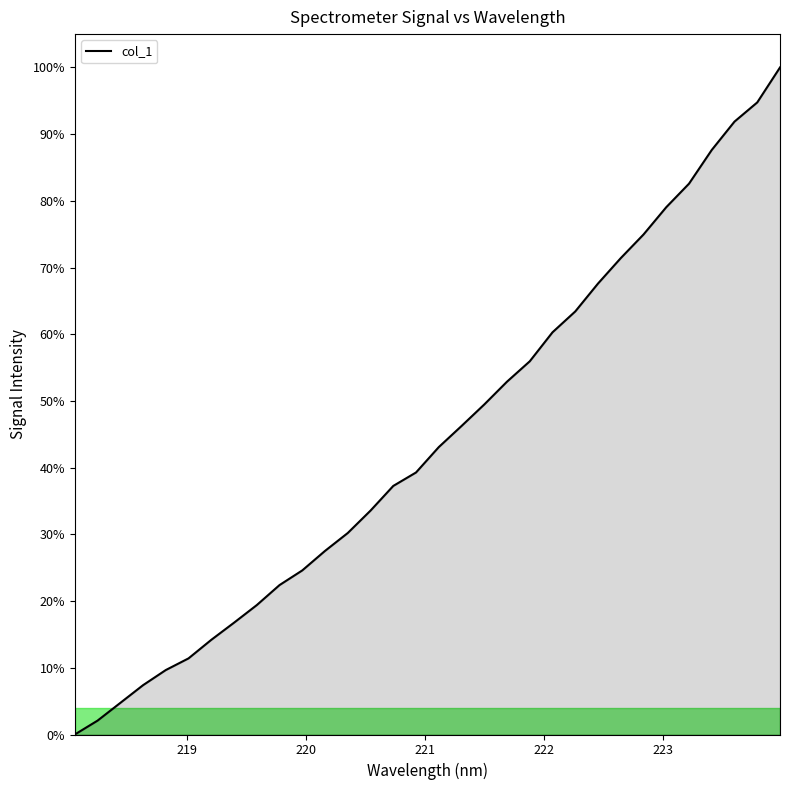

What is the difference between the second highest and second lowest values?

92.7